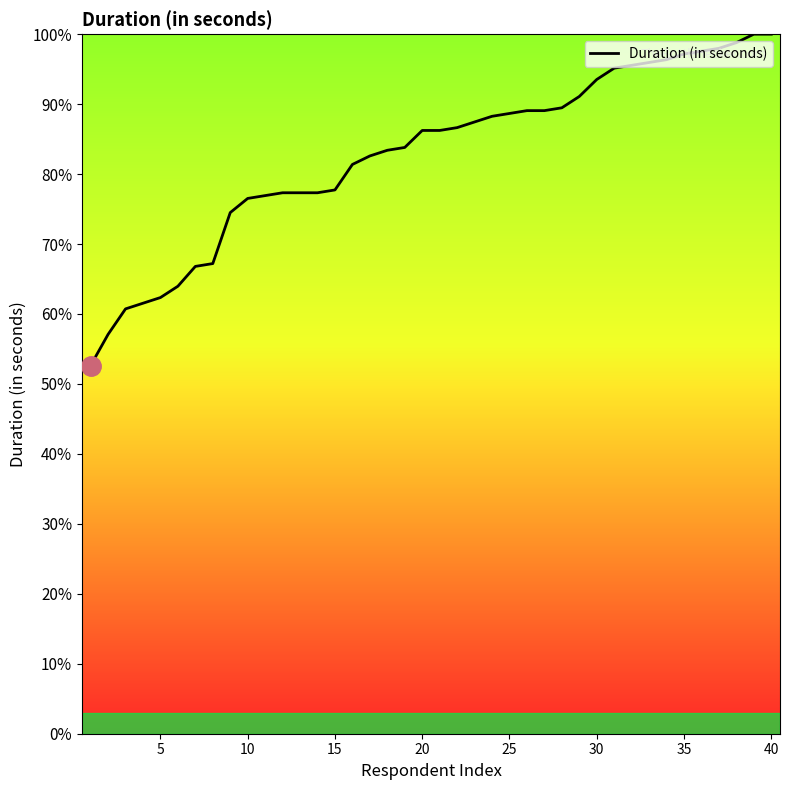

What is the greatest value displayed?

100.0